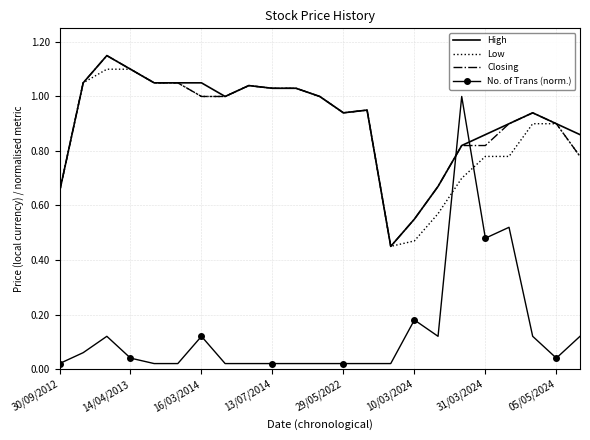

True or false: No. of Trans (norm.) and Low intersect in this chart.

True